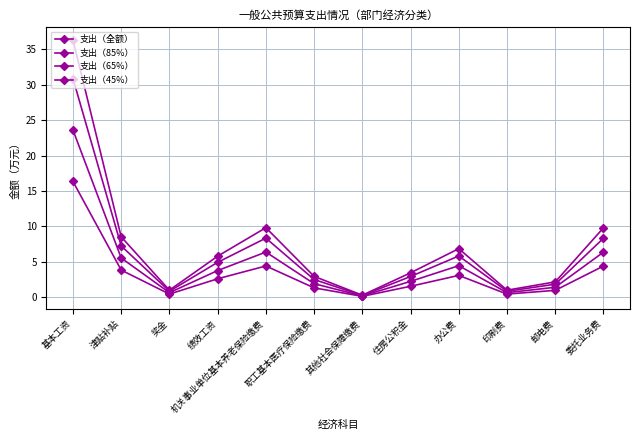

Read the 支出（45%） value at 印刷费.

0.5